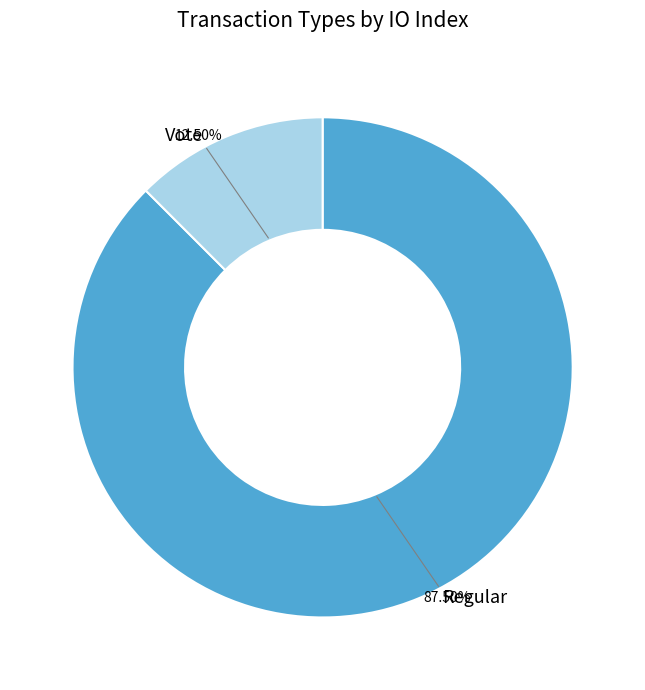

Is there any slice that represents more than half of the pie?

Yes